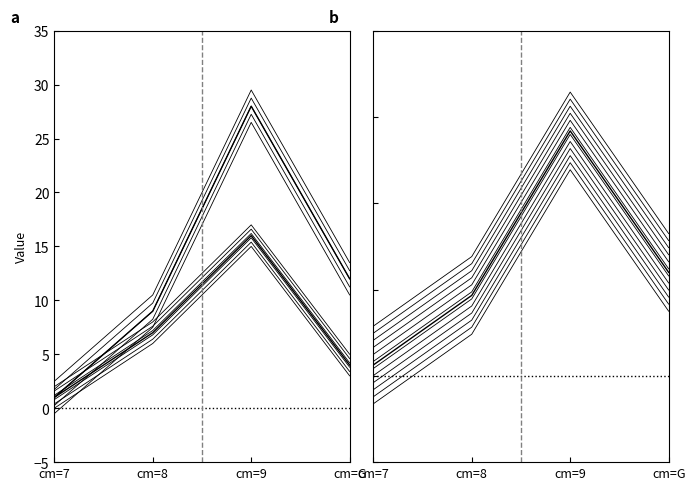

Which label corresponds to the smallest value in the chart?

cm=7